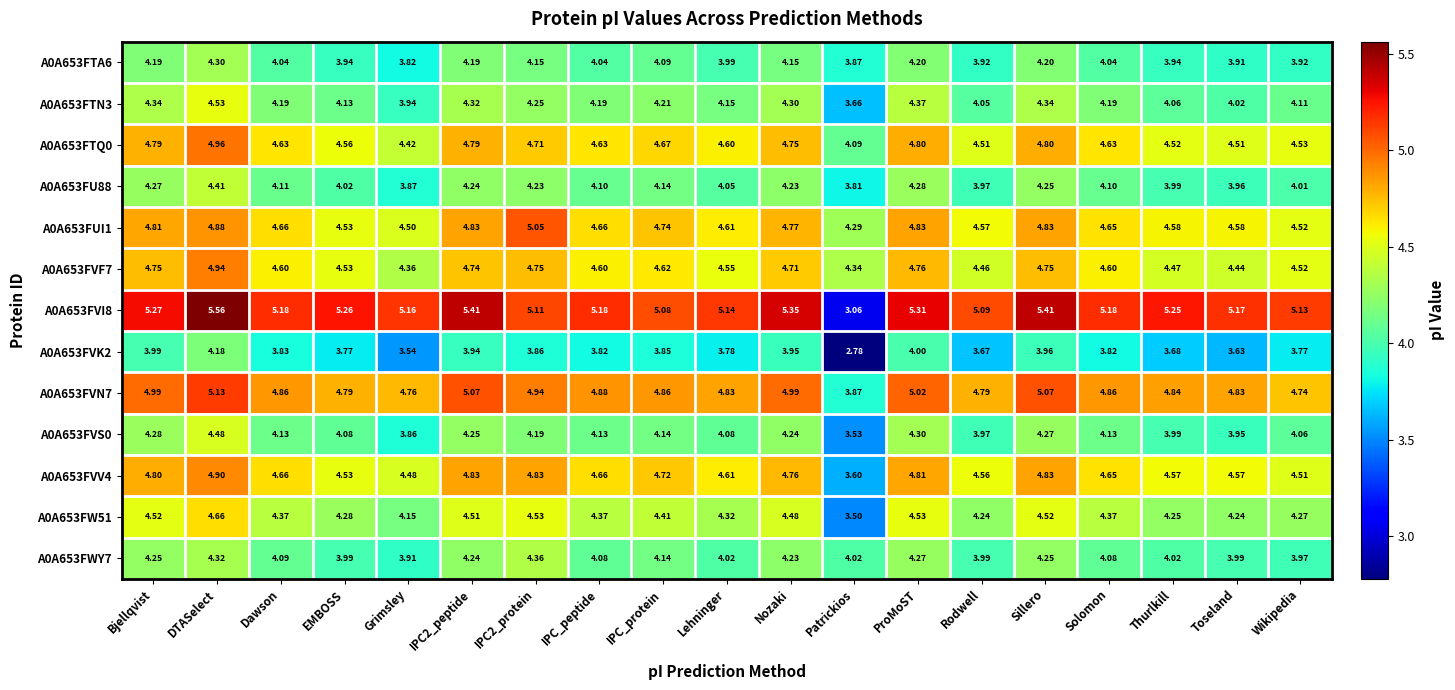

At which category is the sum across all series the highest?

DTASelect